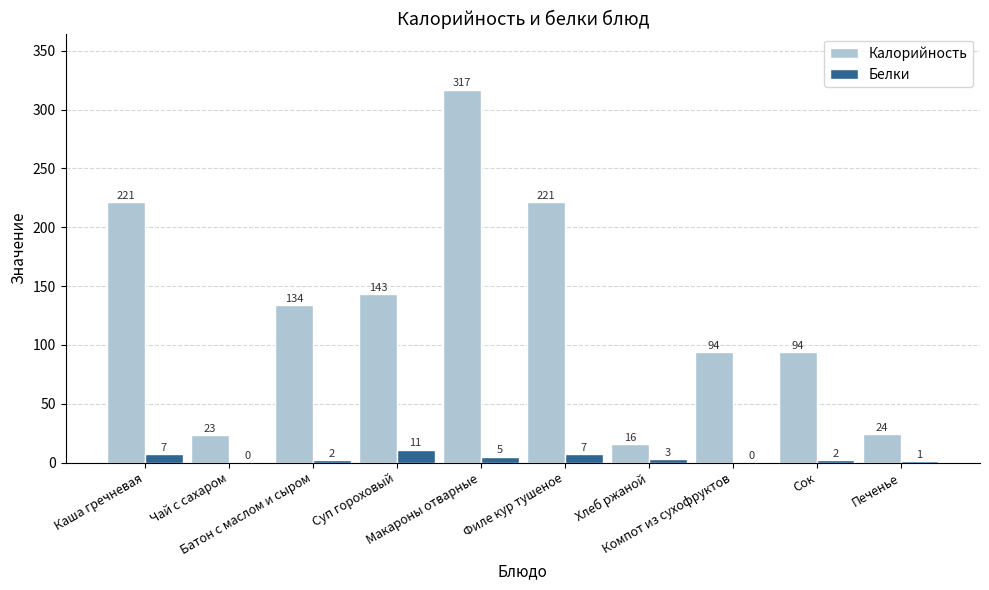

Reading left to right, transcribe all the data shown in this chart.

Калорийность: 221	23	134	143	317	221	16	94	94	24
Белки: 7	0	2	11	5	7	3	0	2	1